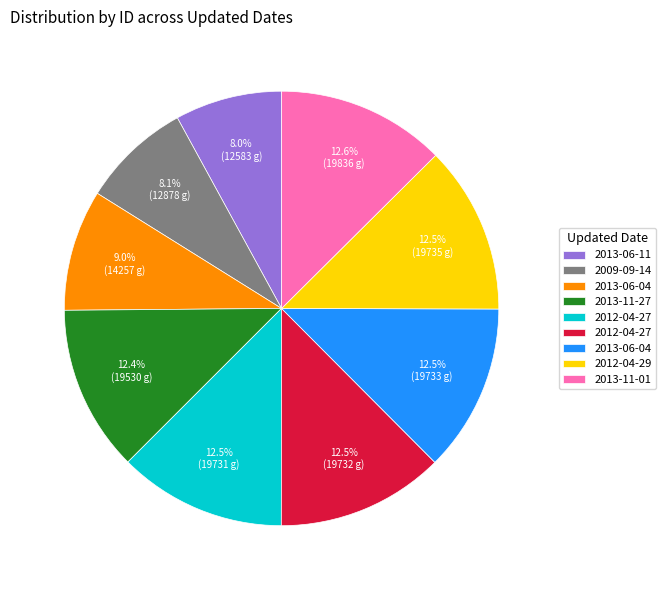

Is there any slice that represents more than half of the pie?

No